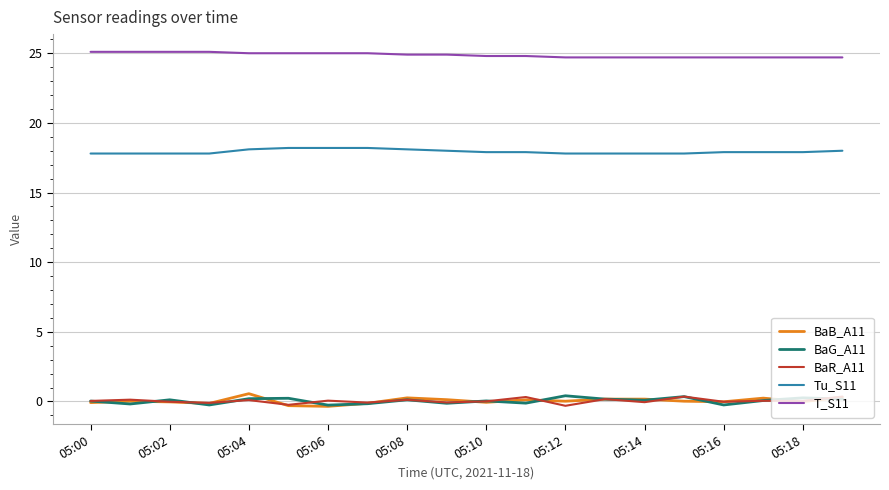

True or false: BaR_A11 and Tu_S11 intersect in this chart.

False